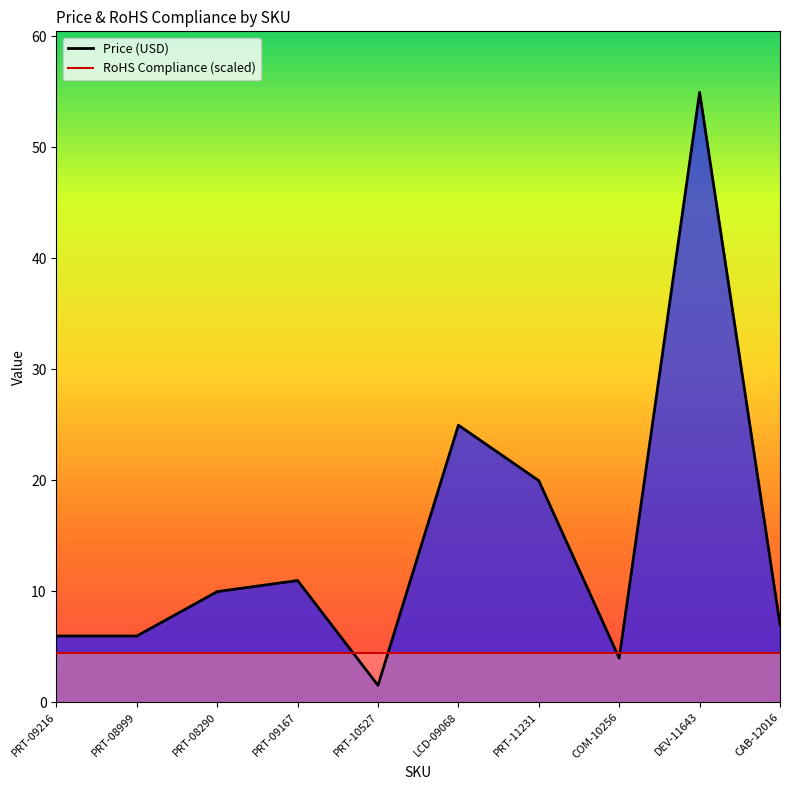

What value does the Price (USD) series have at PRT-08290?

9.9